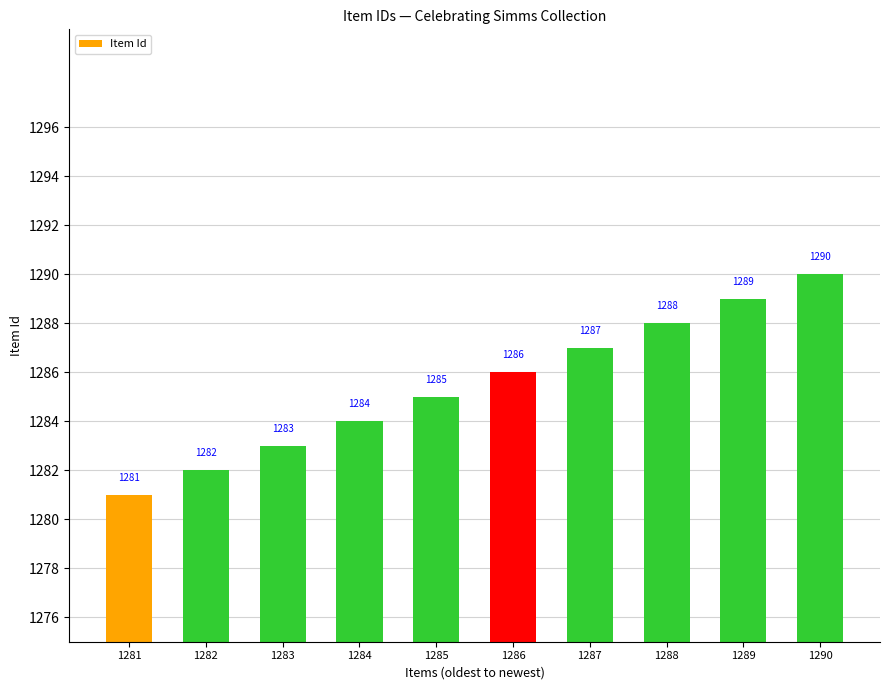

What is the sum of the values at 1289 and 1285?

2574